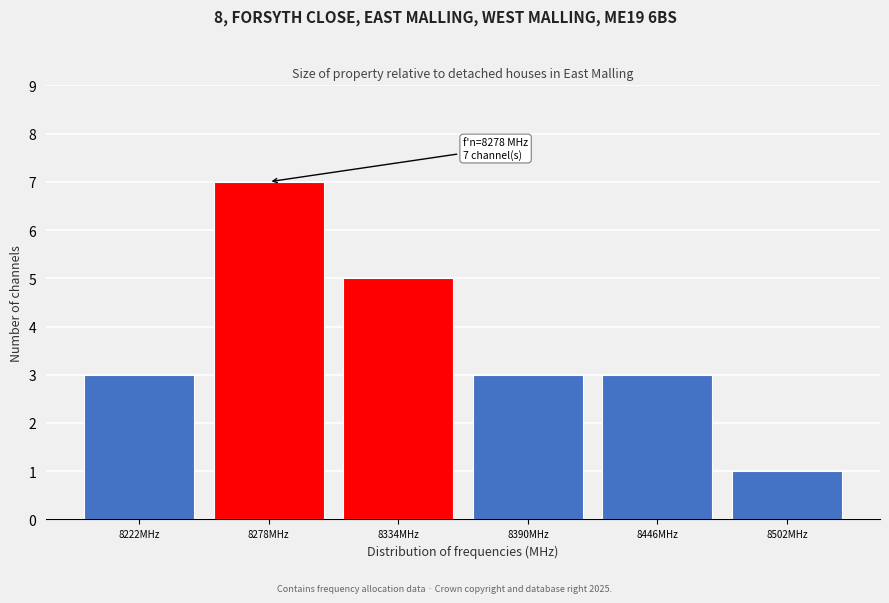

Reading right to left, transcribe all the data shown in this chart.

1	3	3	5	7	3